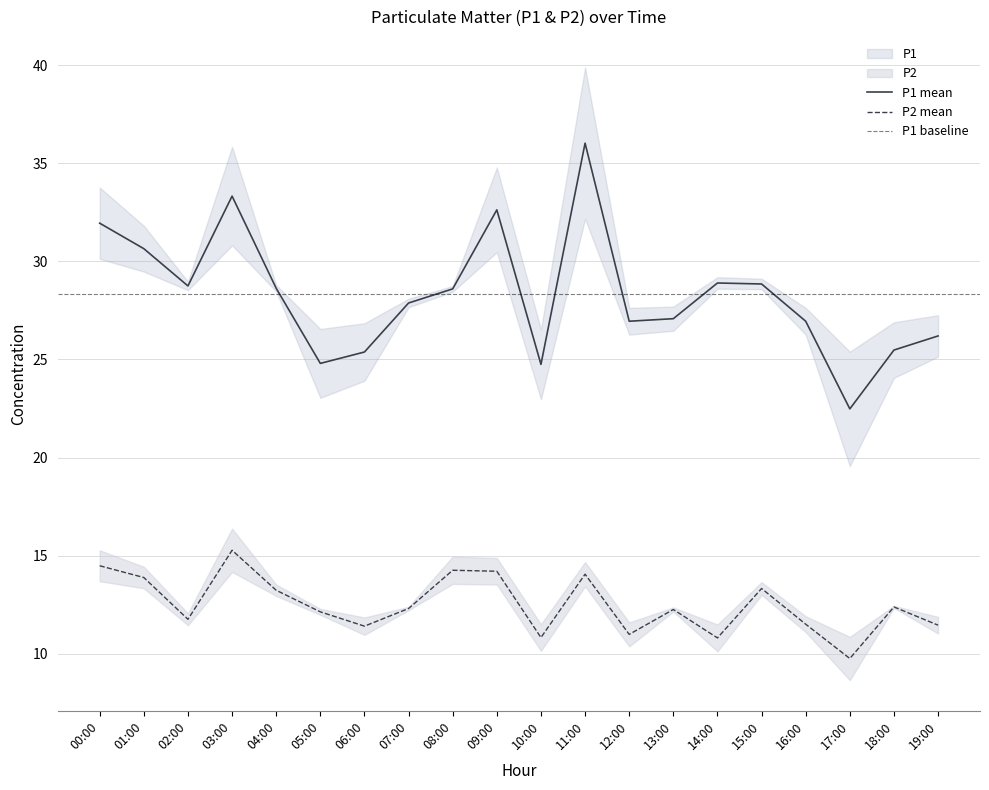

What is the label of the 2nd point from the left?

01:00